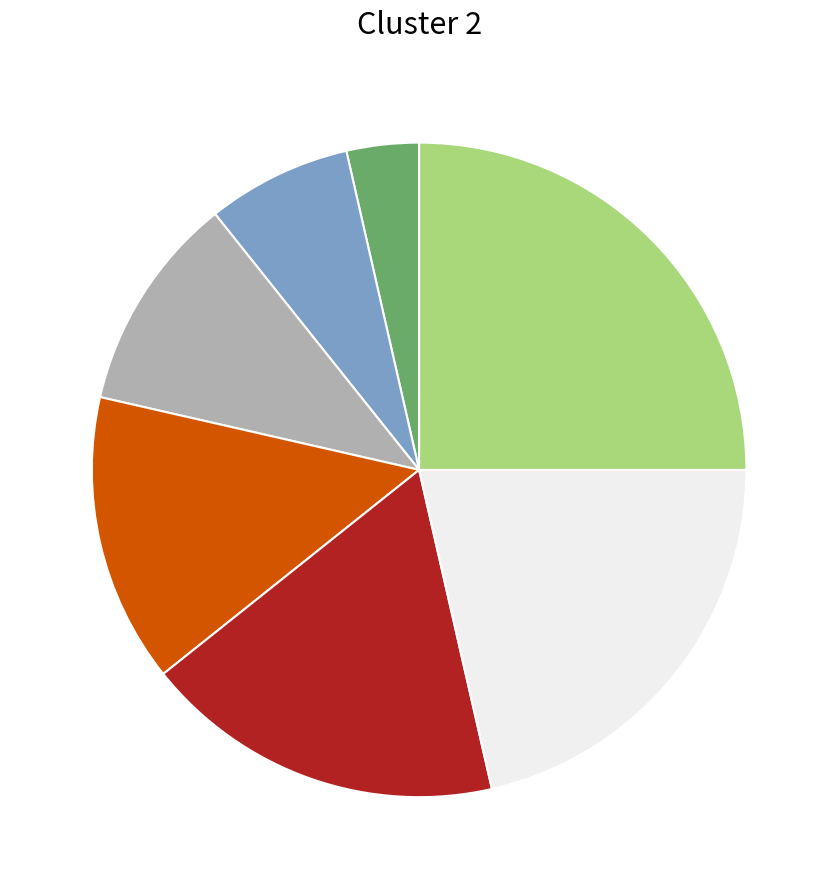

Is there a majority slice in this chart?

No